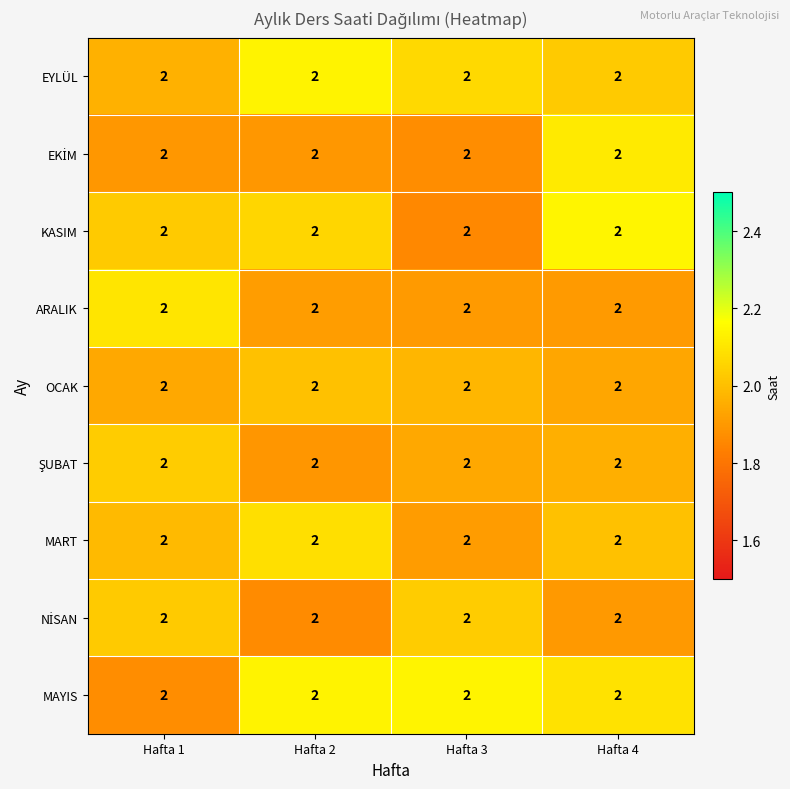

What is the total value across all series at Hafta 3?

17.7